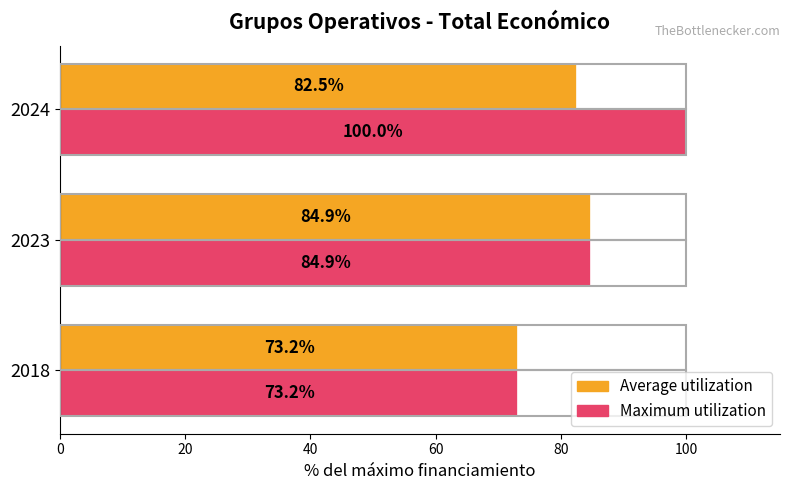

What is the lowest value of the Maximum utilization series?

73.2